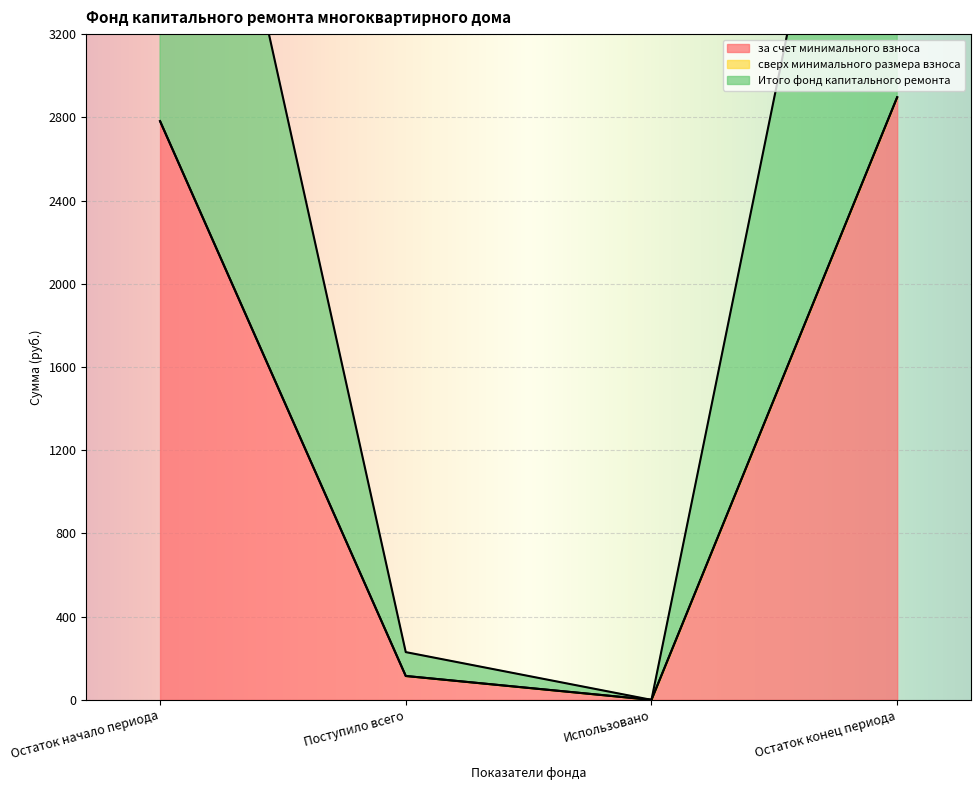

In Итого фонд капитального ремонта, how many points are lower than both neighbors (excluding endpoints)?

1